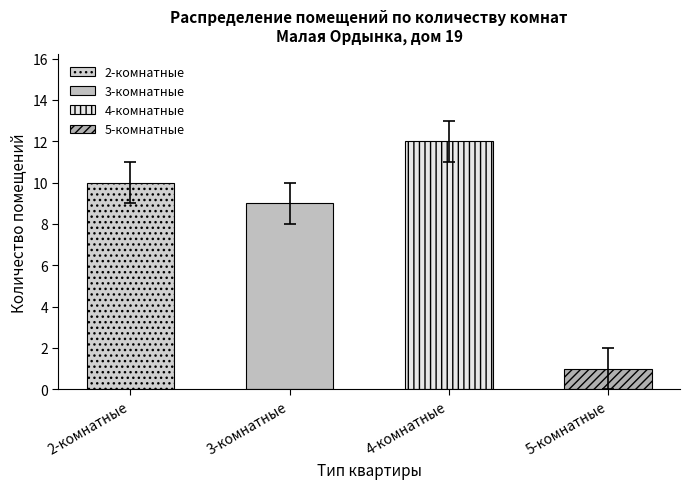

Which has a higher value, 5-комнатные or 2-комнатные?

2-комнатные